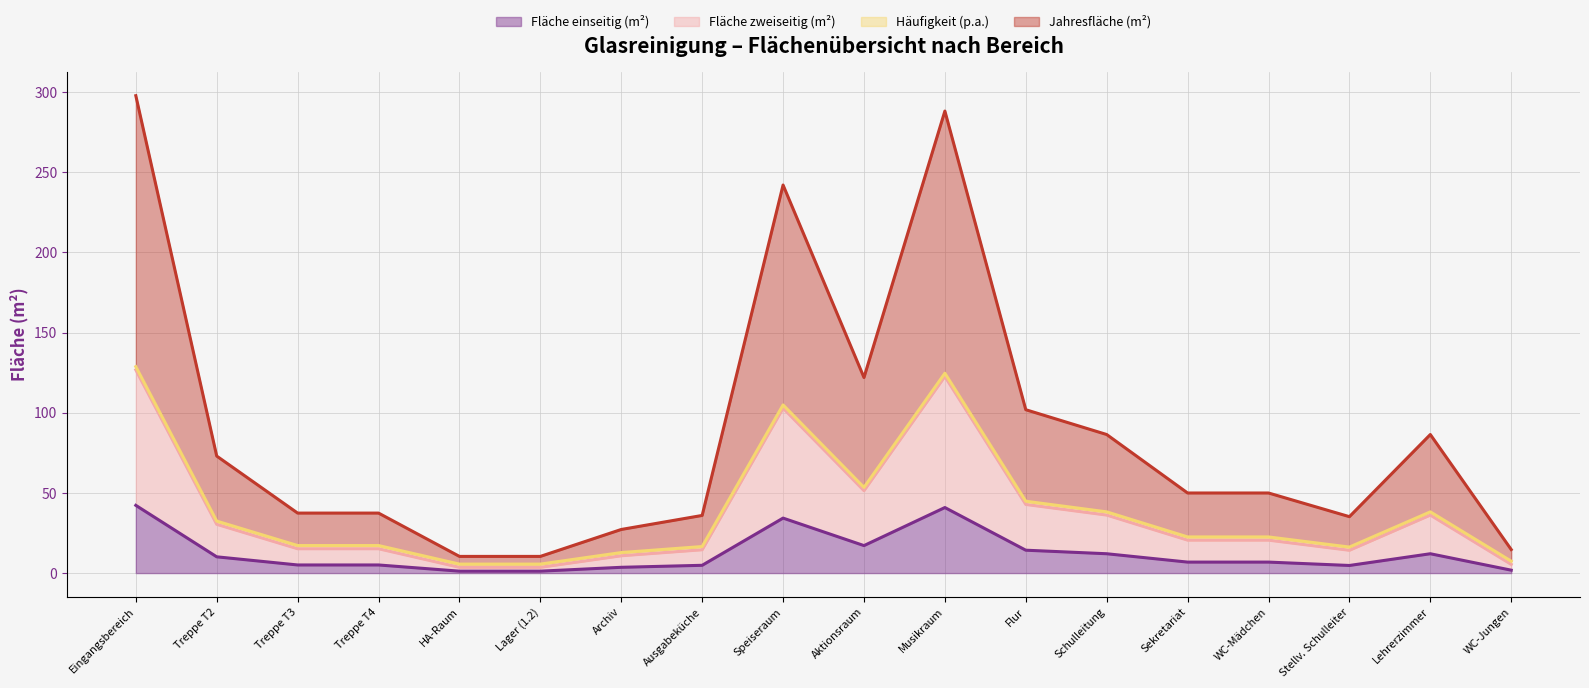

The Fläche einseitig (m²) series shows 14.1 at Treppe T2. True or false?

False